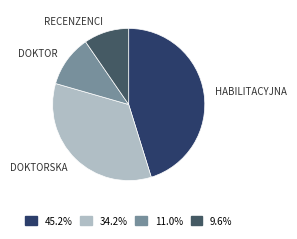

Count the number of slices in the pie.

4